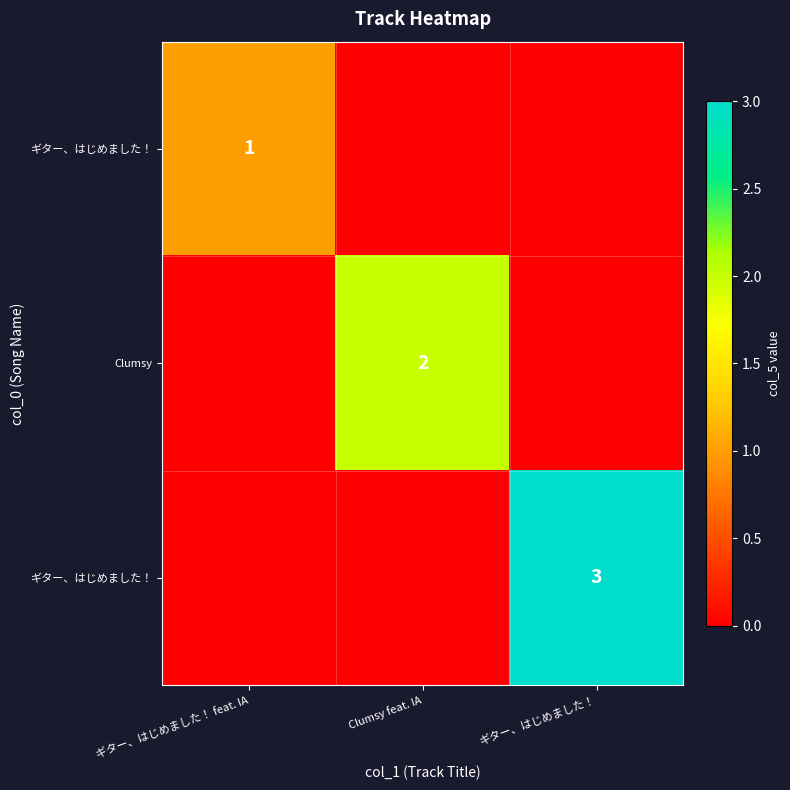

What is the total value across all series at Clumsy feat. IA?

2